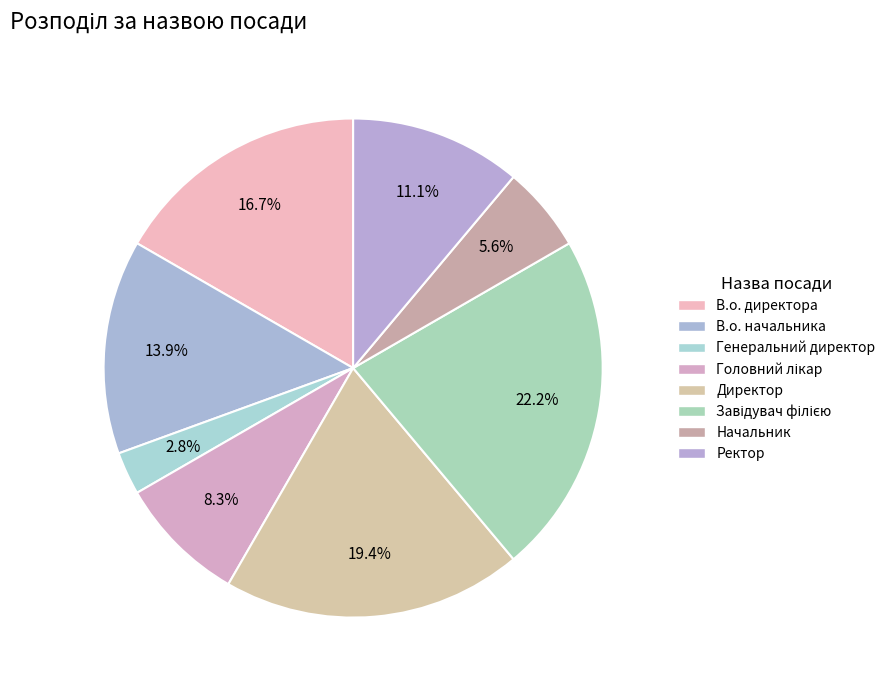

Which has a higher value, Ректор or В.о. директора?

В.о. директора